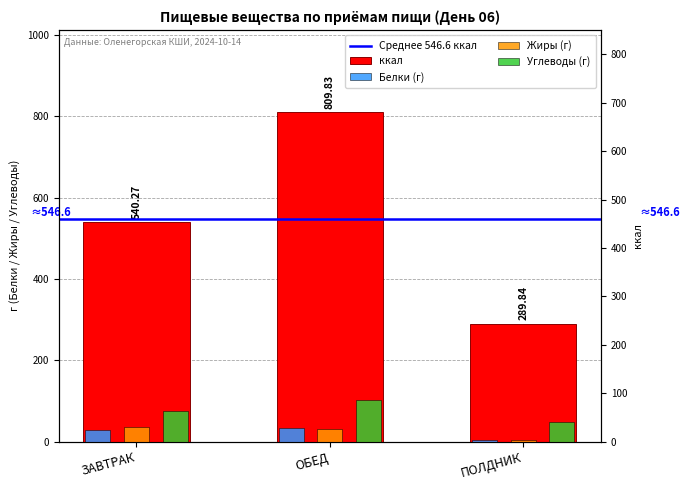

What is the lowest value of the Углеводы series?

47.7